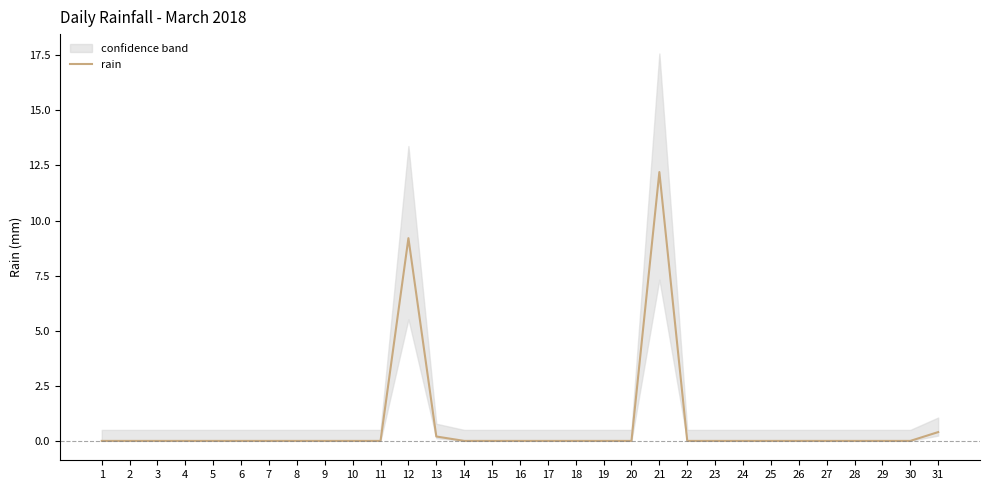

What is the greatest value displayed?

12.2